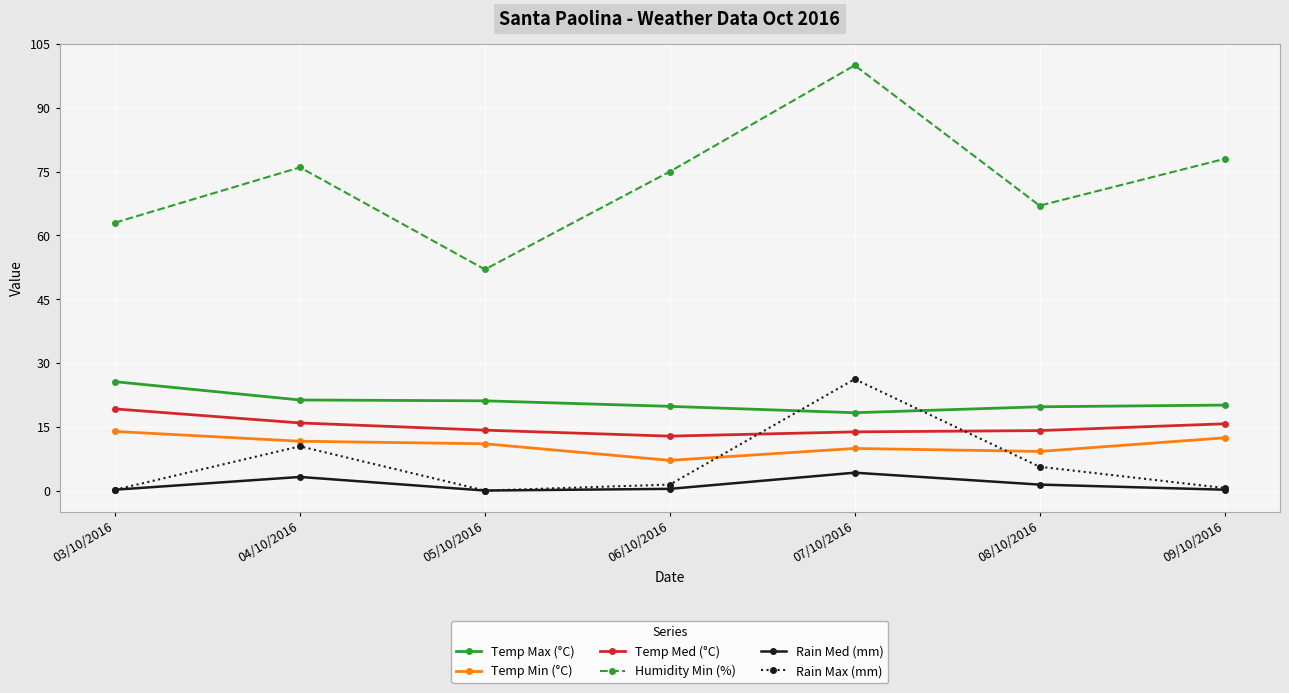

At how many categories does at least one series exceed 41?

7